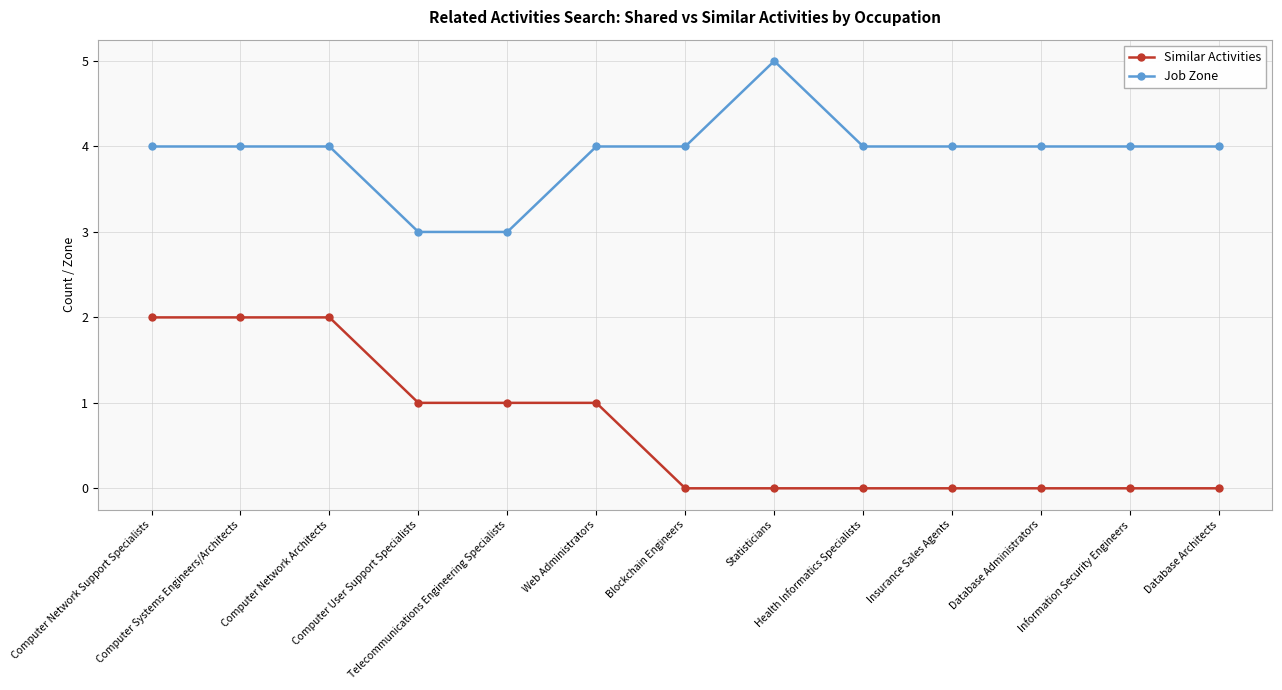

How many distinct data groups are displayed?

2